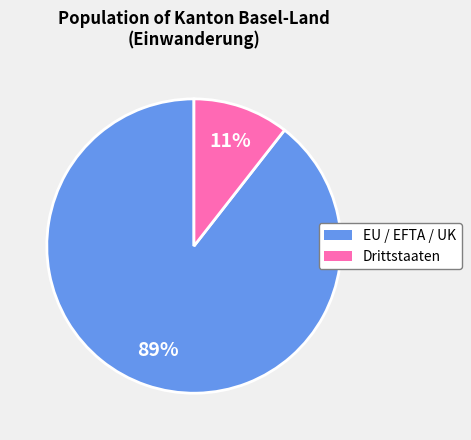

To the nearest percent, what is the average slice percentage?

50%